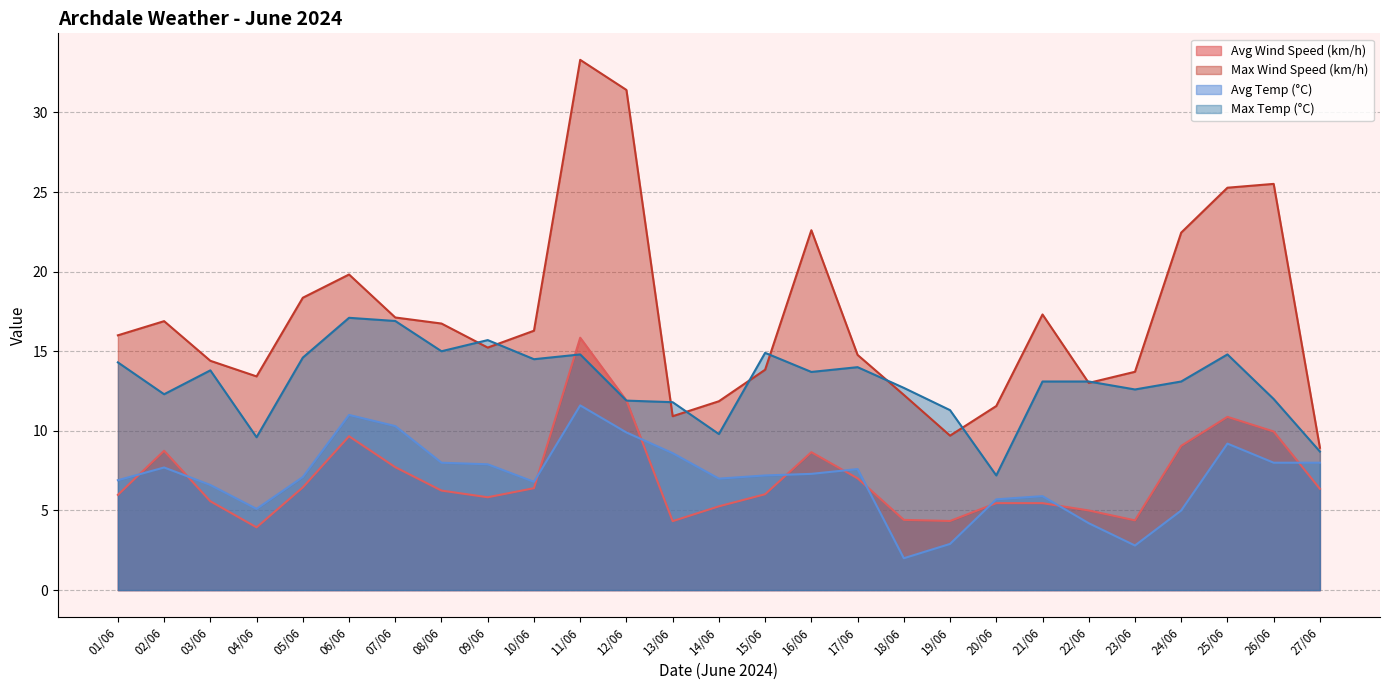

True or false: Max Wind Speed (km/h) and Avg Wind Speed (km/h) cross at least once.

False